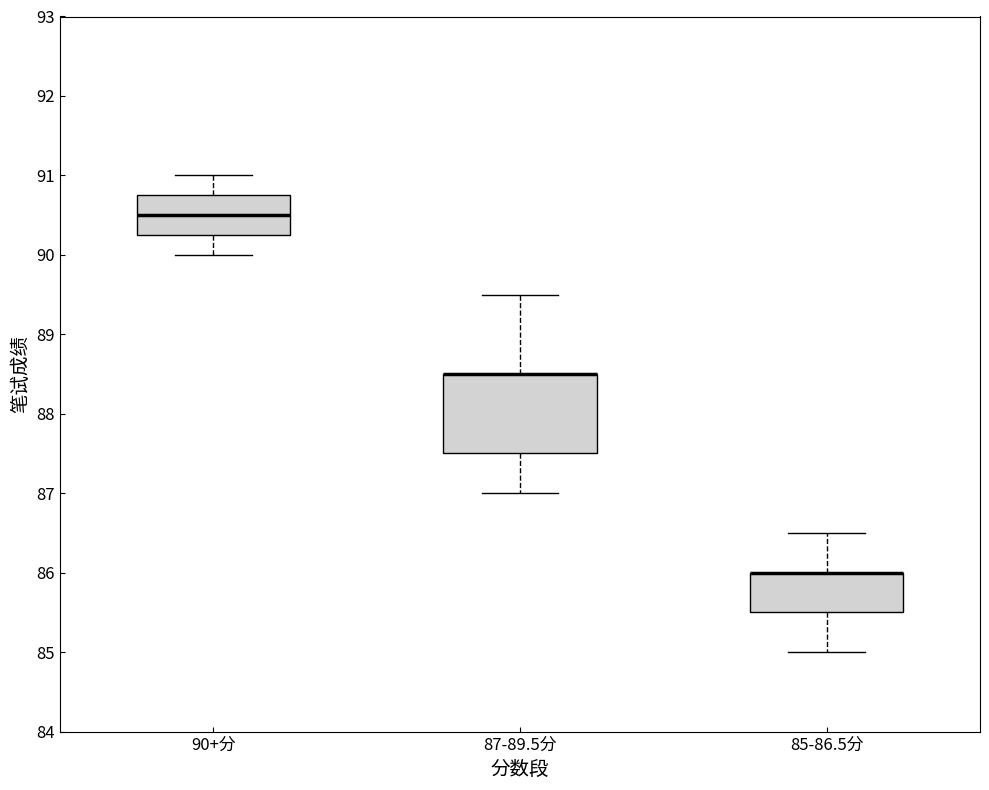

Where does the median line of the box for 90+分 sit on the y-axis? The values are not printed on the chart, so give them approximately, as read against the axis.

90.5